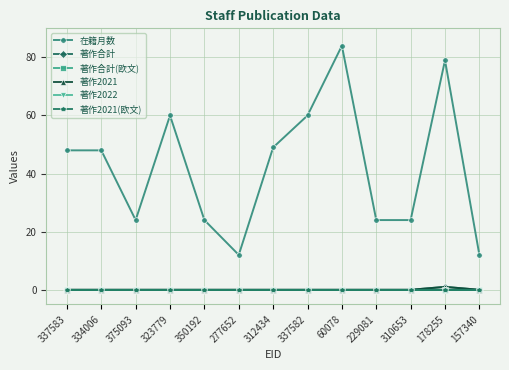

Does the chart have visible grid lines?

Yes